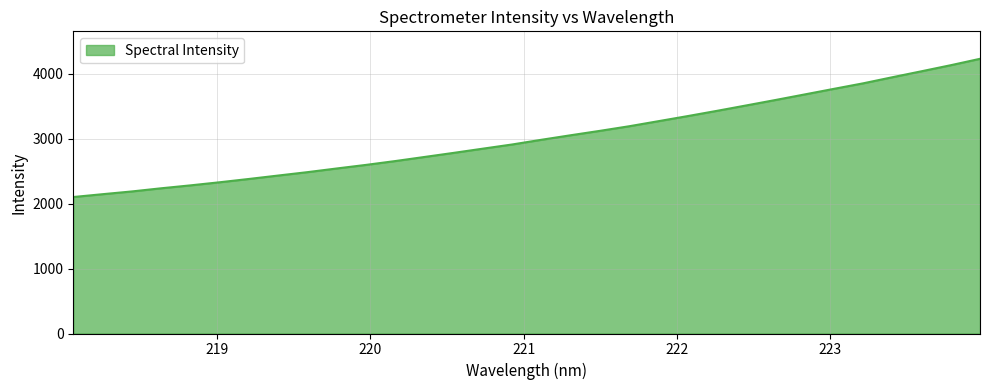

What is the greatest value displayed?

4227.2